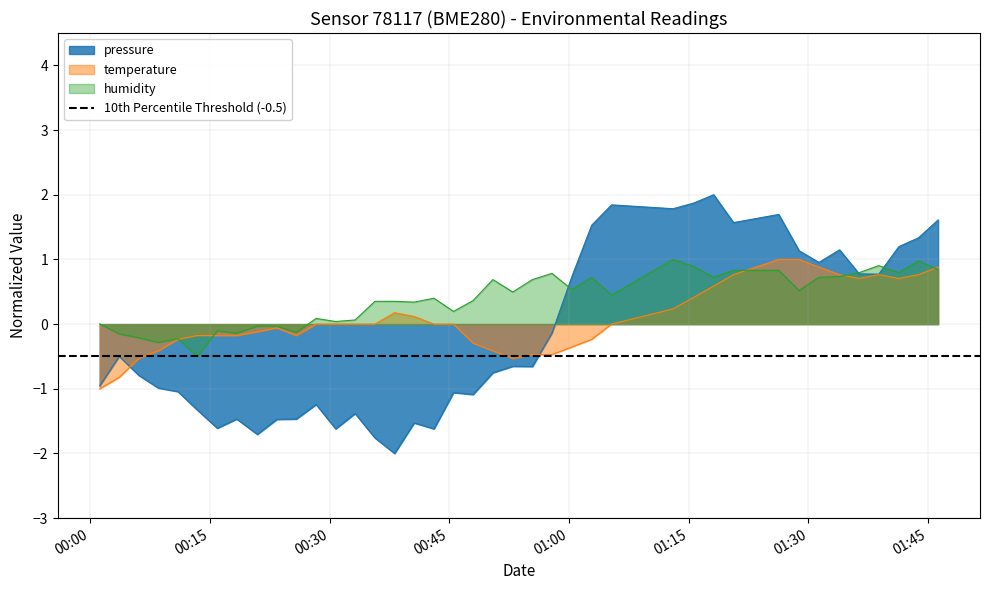

In pressure, how many points are lower than both neighbors (excluding endpoints)?

11